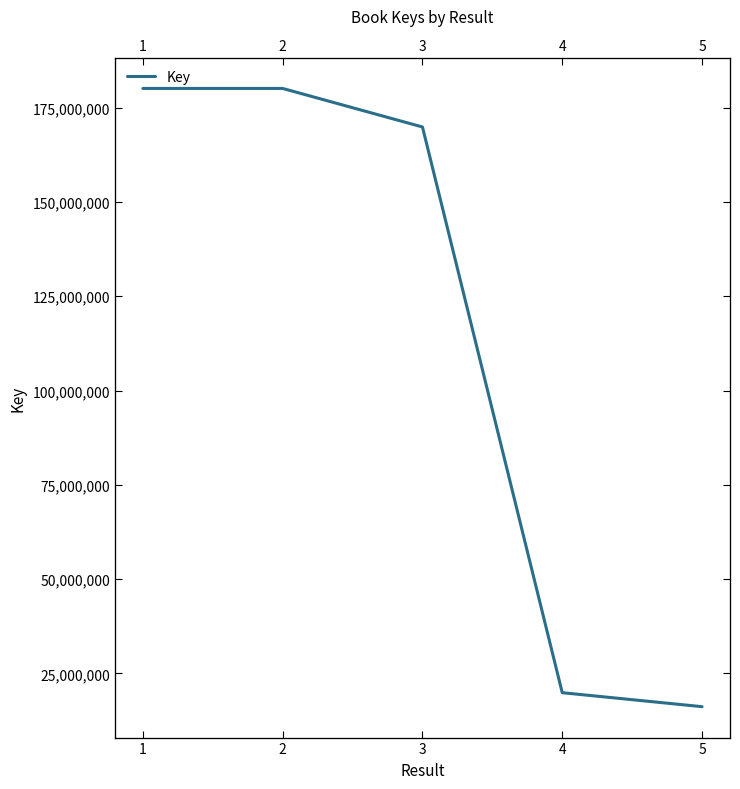

Does the chart display data point markers on the line(s)?

No